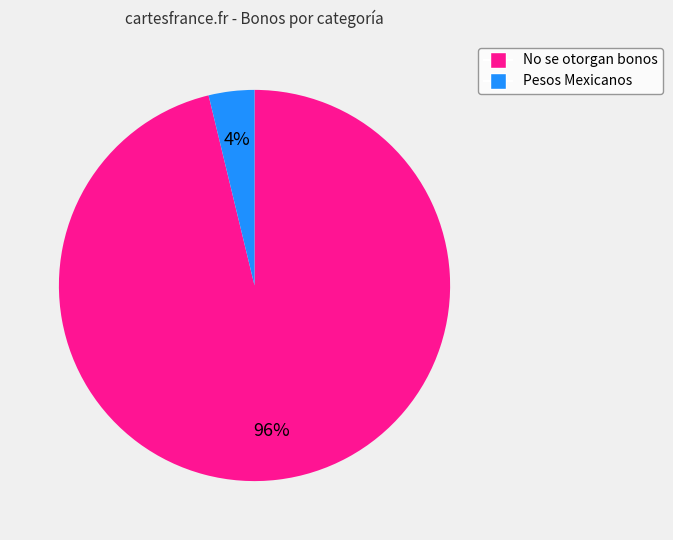

Which category has the biggest portion of the pie?

No se otorgan bonos